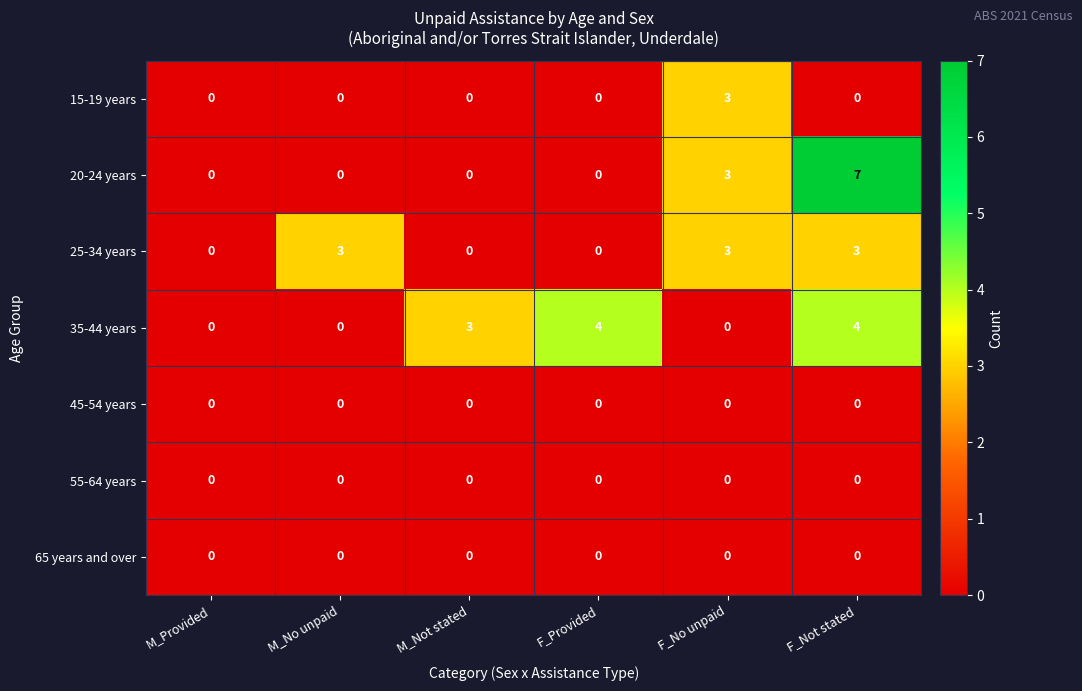

What is the spread (max minus min) of values at F_No unpaid?

3